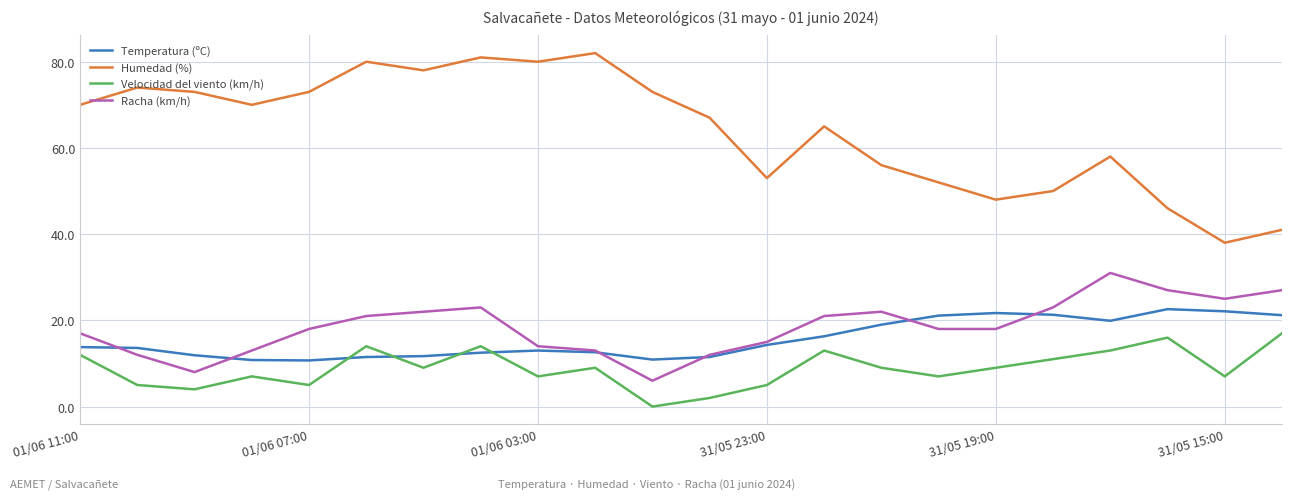

Rank the series by their maximum value, from lowest to highest.

Velocidad del viento (km/h), Temperatura (ºC), Racha (km/h), Humedad (%)